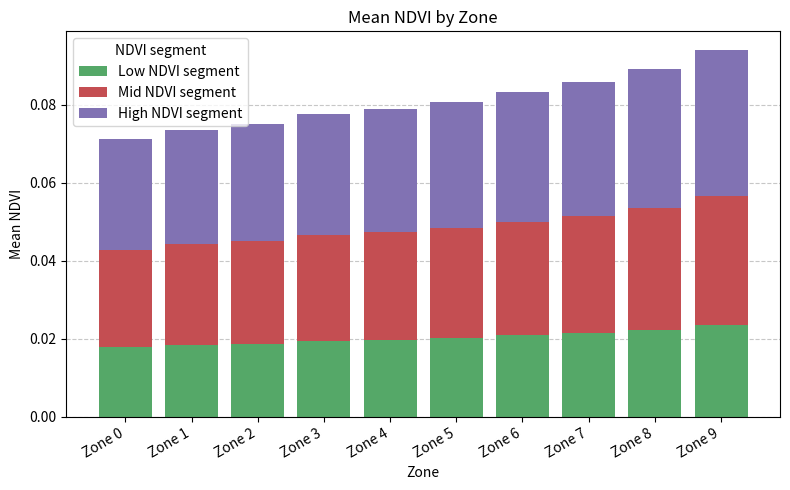

What is the total value across all series at Zone 5?

0.1